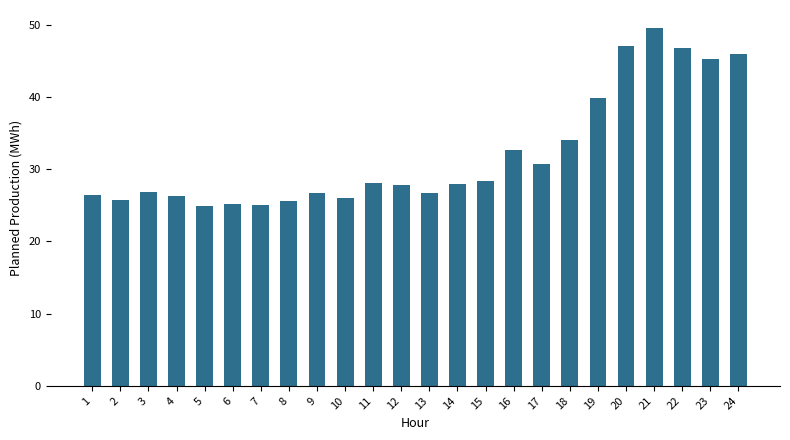

How many bars are there in total?

24